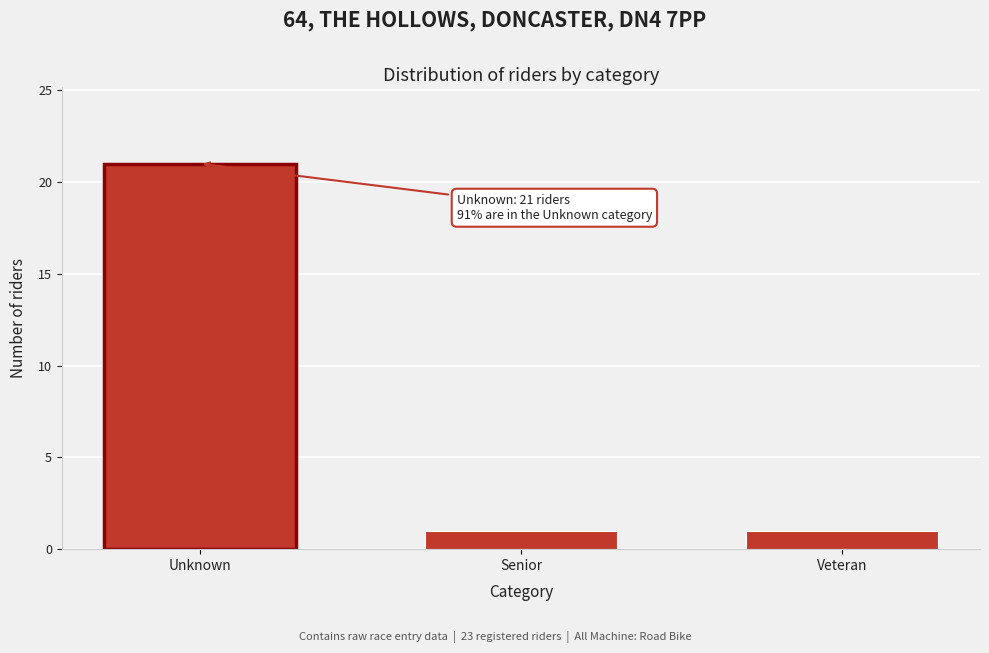

Reading left to right, what are all the values shown in this chart?

Unknown=21	Senior=1	Veteran=1